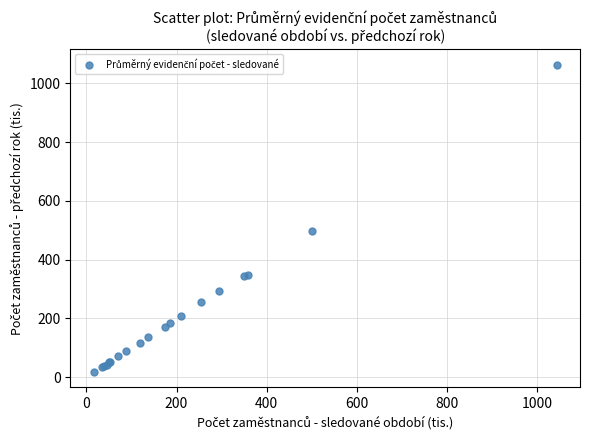

What Y value in the scatter plot is closest to 540?

496.9